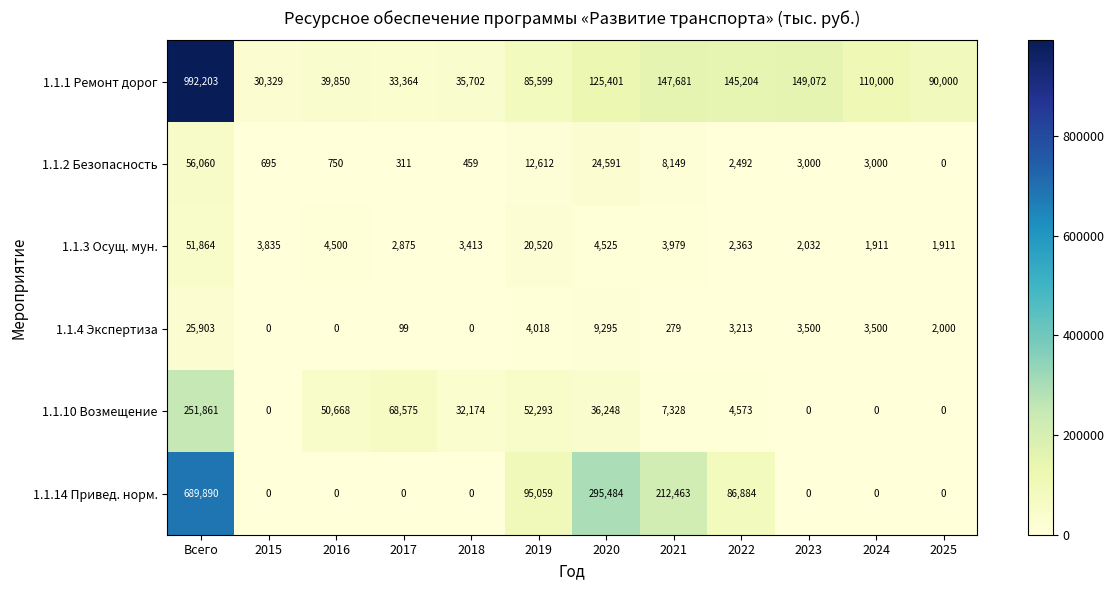

At how many categories does at least one series exceed 282135?

2